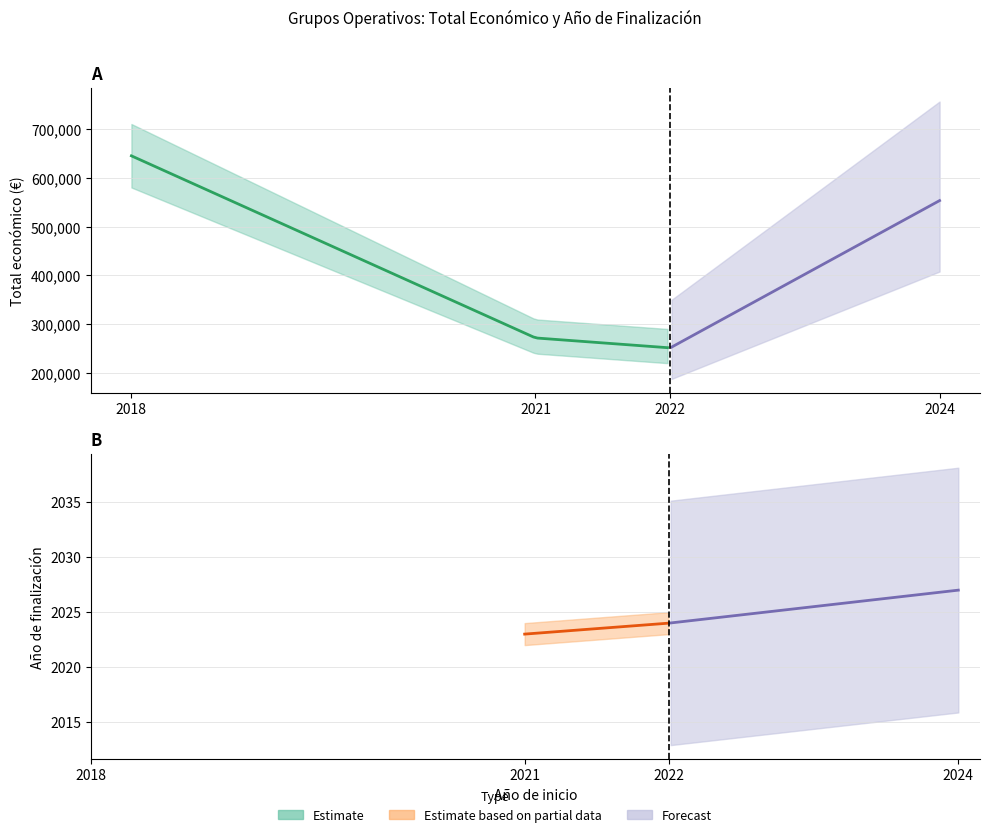

What is the difference between the values at 2022 and 2024?

301534